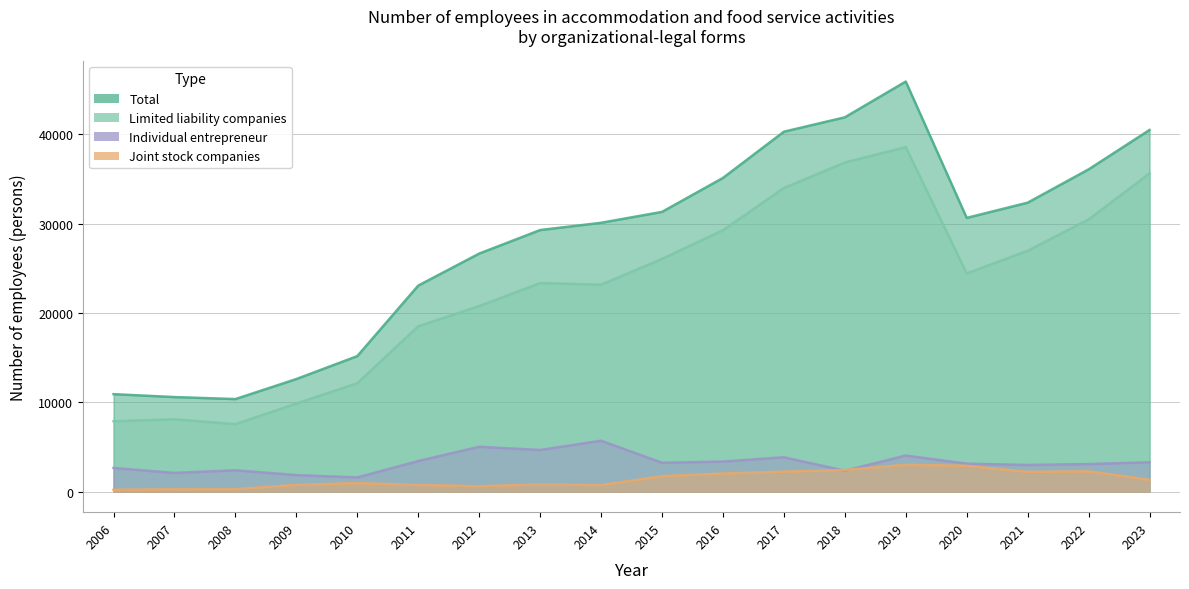

How many lines are shown in the chart?

4